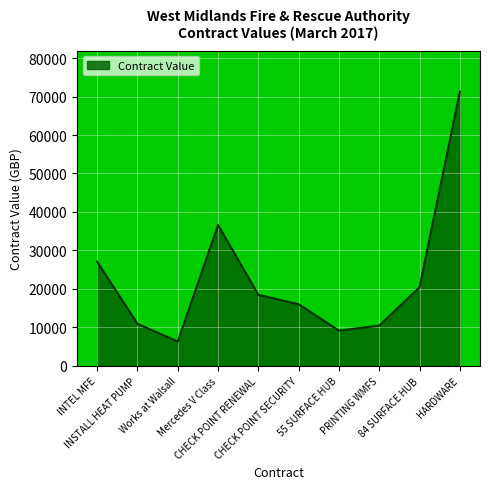

What is the smallest value displayed?

6304.6